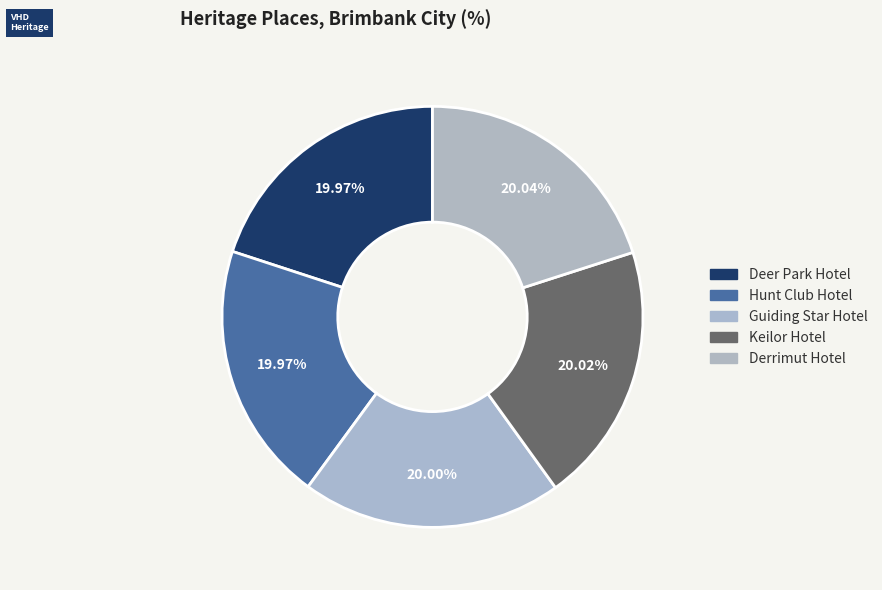

To the nearest percent, what is the average slice percentage?

20%